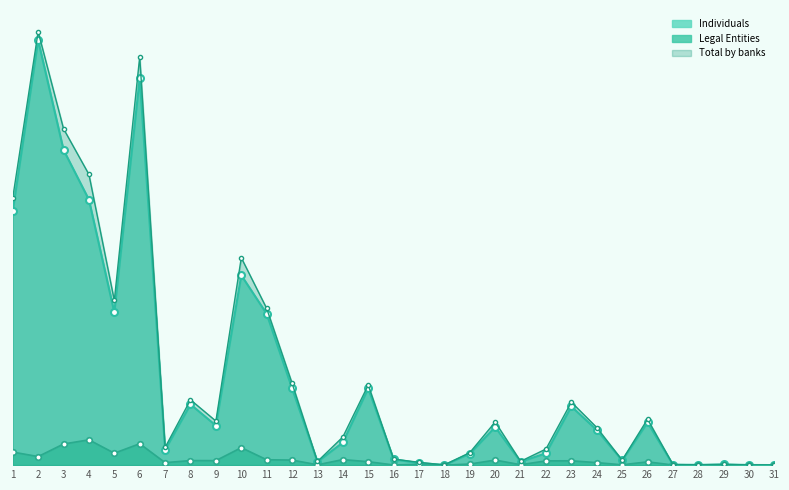

Reading left to right, list all the values displayed in this chart.

Legal Entities and individual entrepreneurs: 1=57469	2=37711	3=92923	4=111368	5=52467	6=94255	7=10981	8=20084	9=19838	10=76867	11=23708	12=22223	13=1555	14=24323	15=15093	16=725	17=3492	18=153	19=4858	20=22242	21=1820	22=18710	23=19148	24=11038	25=1479	26=14458	27=583	28=110	29=632	30=155	31=0
Individuals: 1=1118396	2=1868925	3=1386611	4=1167443	5=671915	6=1702362	7=66942	8=267249	9=174140	10=835344	11=665619	12=338267	13=14548	14=99651	15=337614	16=25861	17=8934	18=787	19=50339	20=167559	21=14975	22=52309	23=258017	24=154470	25=20511	26=187828	27=2006	28=1185	29=2862	30=728	31=289
Total by banks: 1=1175865	2=1906636	3=1479534	4=1278811	5=724382	6=1796617	7=77923	8=287333	9=193978	10=912211	11=689327	12=360490	13=16103	14=123974	15=352707	16=26586	17=12426	18=940	19=55197	20=189801	21=16795	22=71019	23=277165	24=165508	25=21990	26=202286	27=2589	28=1295	29=3494	30=883	31=289